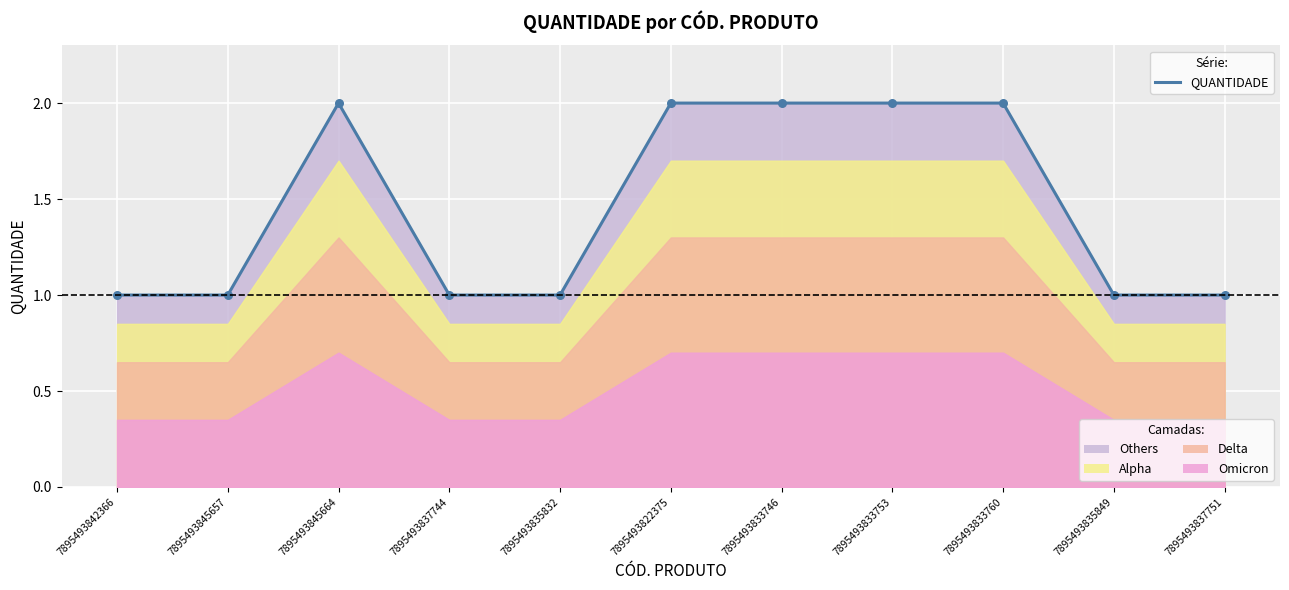

What is the change in value from 7895493822375 to 7895493835849?

-1